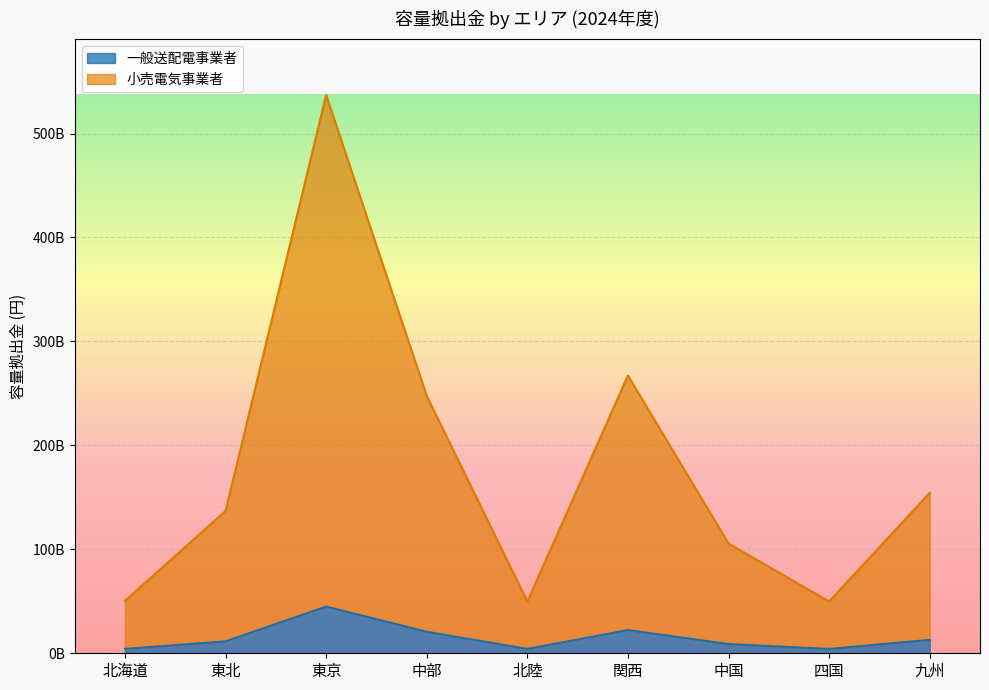

What is the lowest value of the 小売電気事業者 series?

49803407082